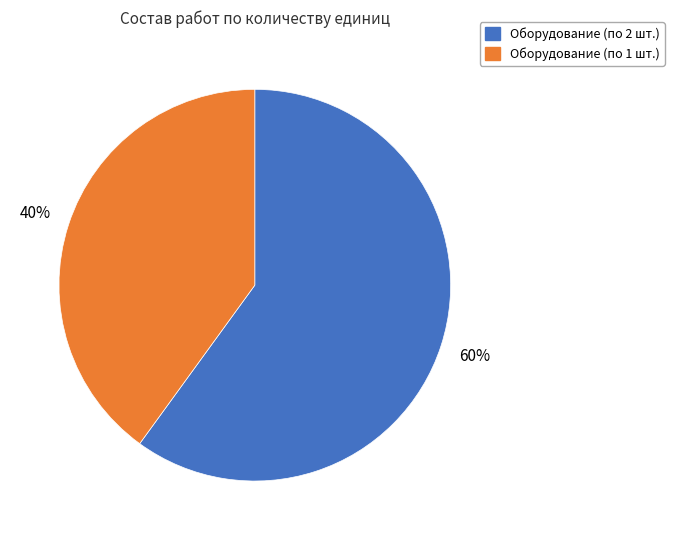

To the nearest percent, what is the average slice percentage?

50%